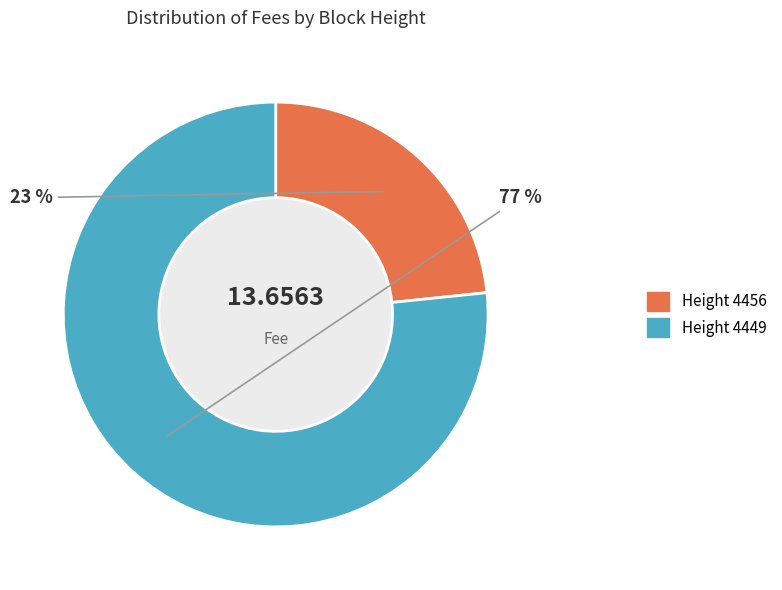

Is there a majority slice in this chart?

Yes